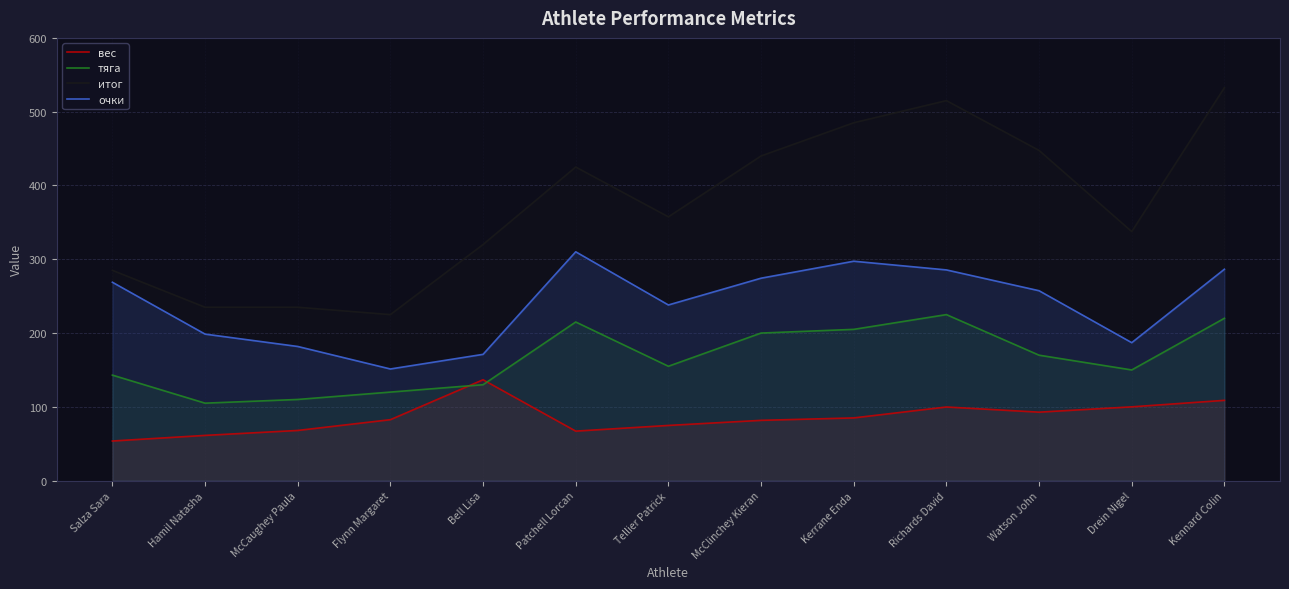

Is the value of очки at McCaughey Paula greater than the value of итог at McCaughey Paula?

No